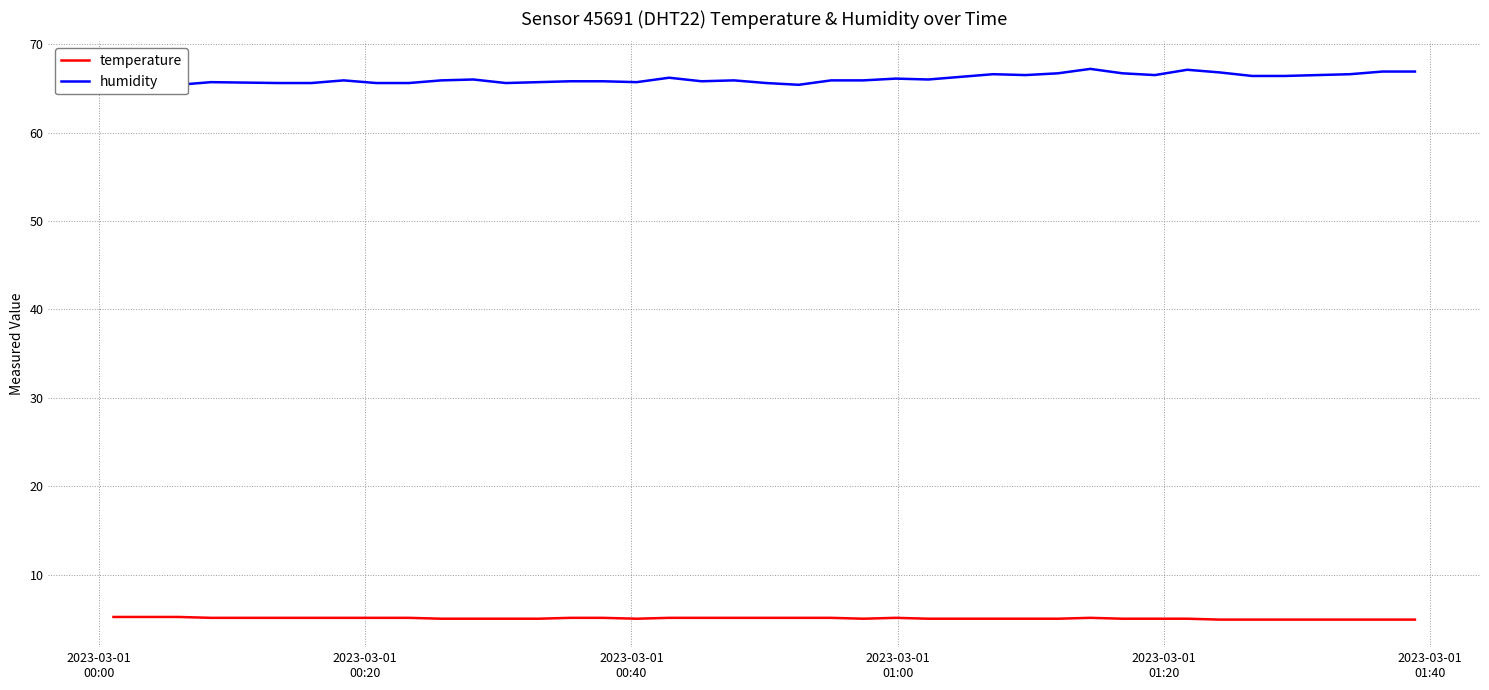

What is the maximum value for humidity?

67.2